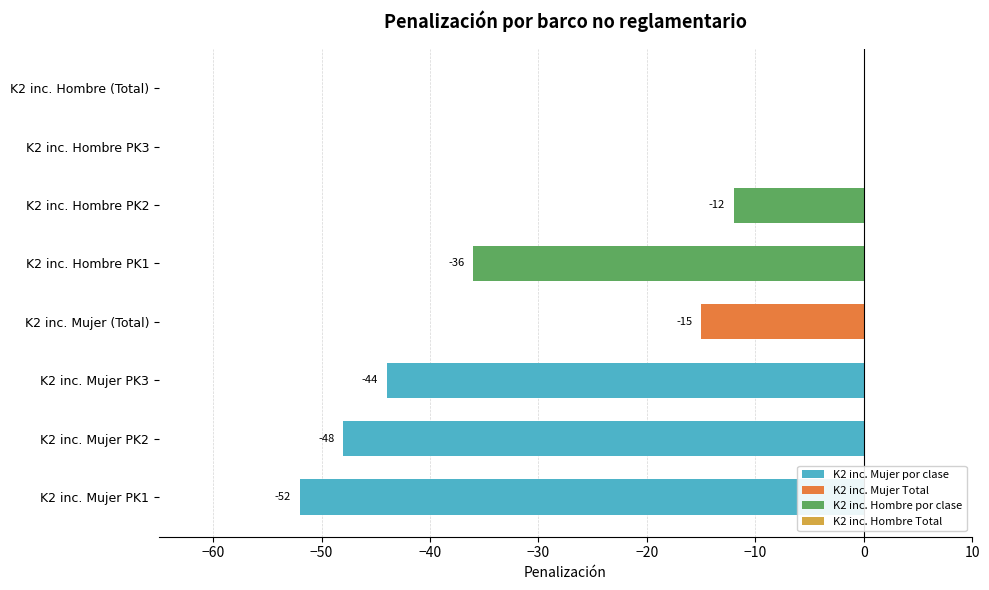

The chart shows a value of -36 at K2 inc. Hombre PK1. True or false?

True